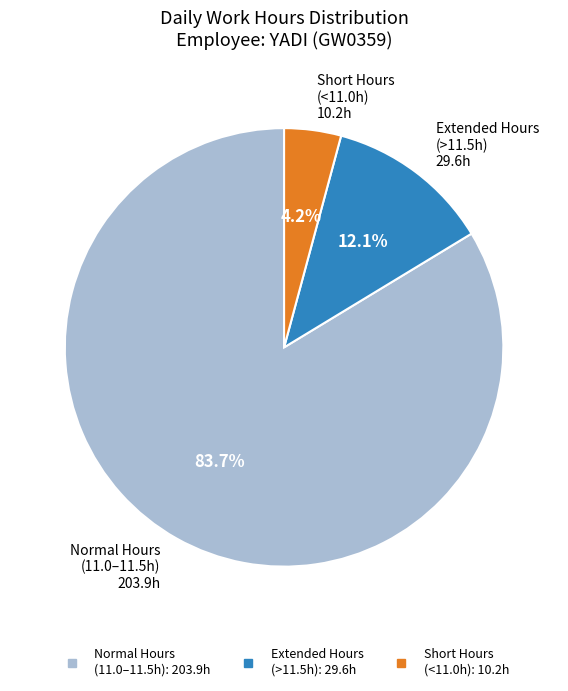

Does any single category account for the majority?

Yes